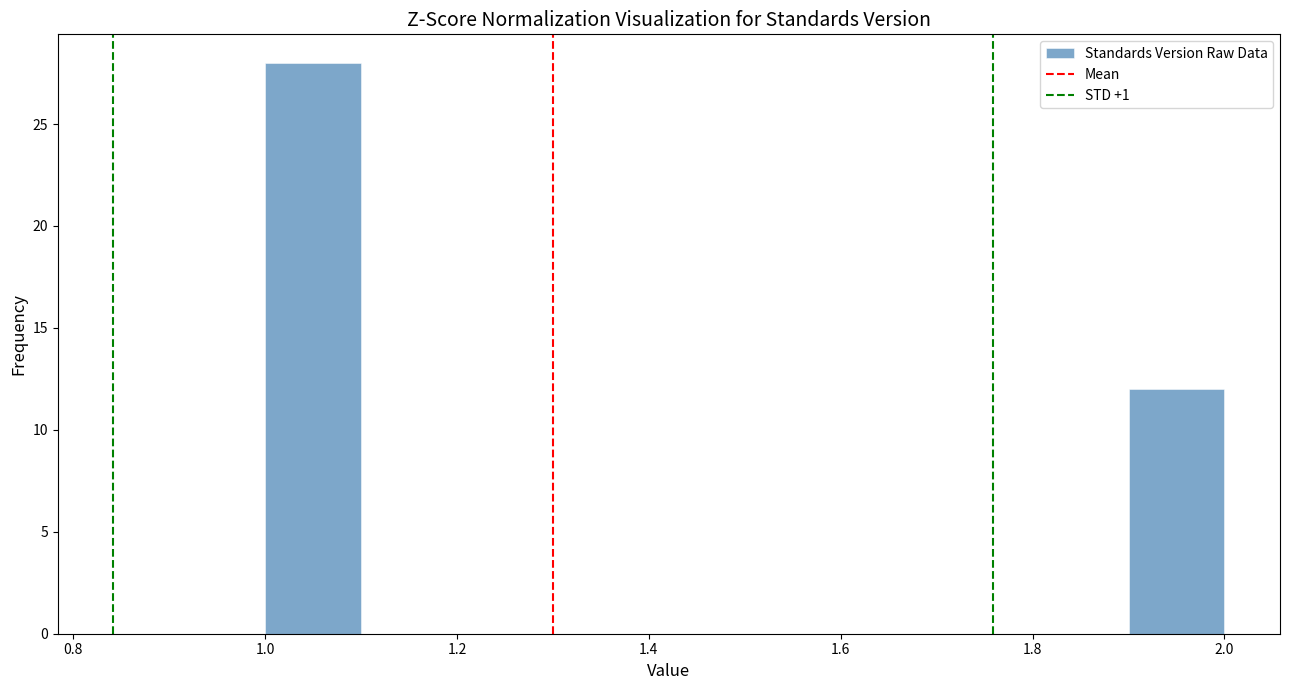

How tall is the bar that spans 1.0 to 1.1 on the x-axis? The values are not printed on the chart, so give them approximately, as read against the axis.

28